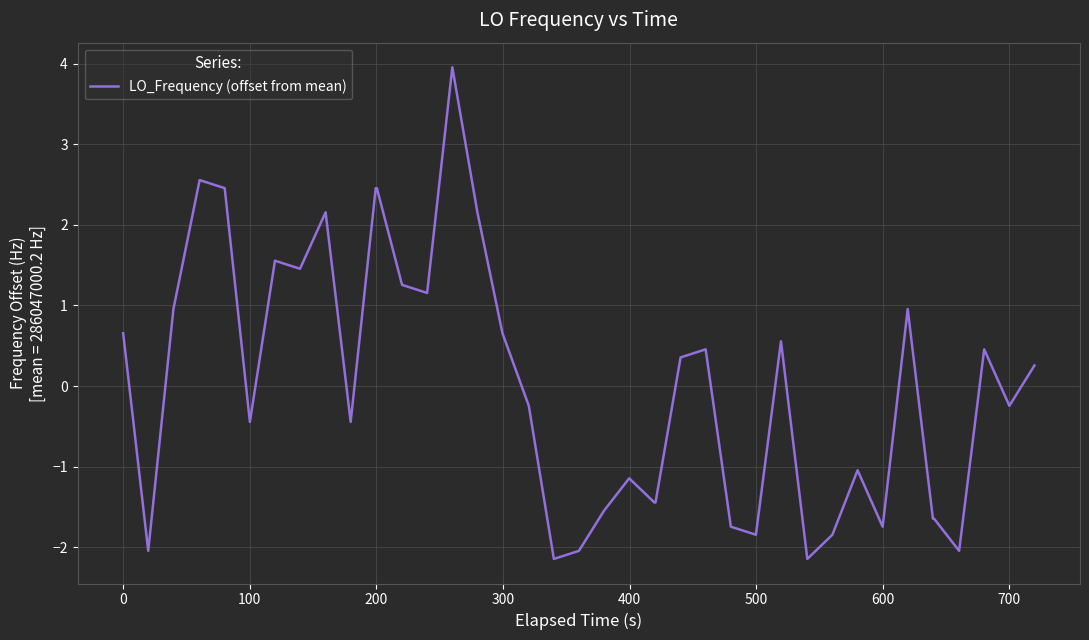

Does the chart display data point markers on the line(s)?

No